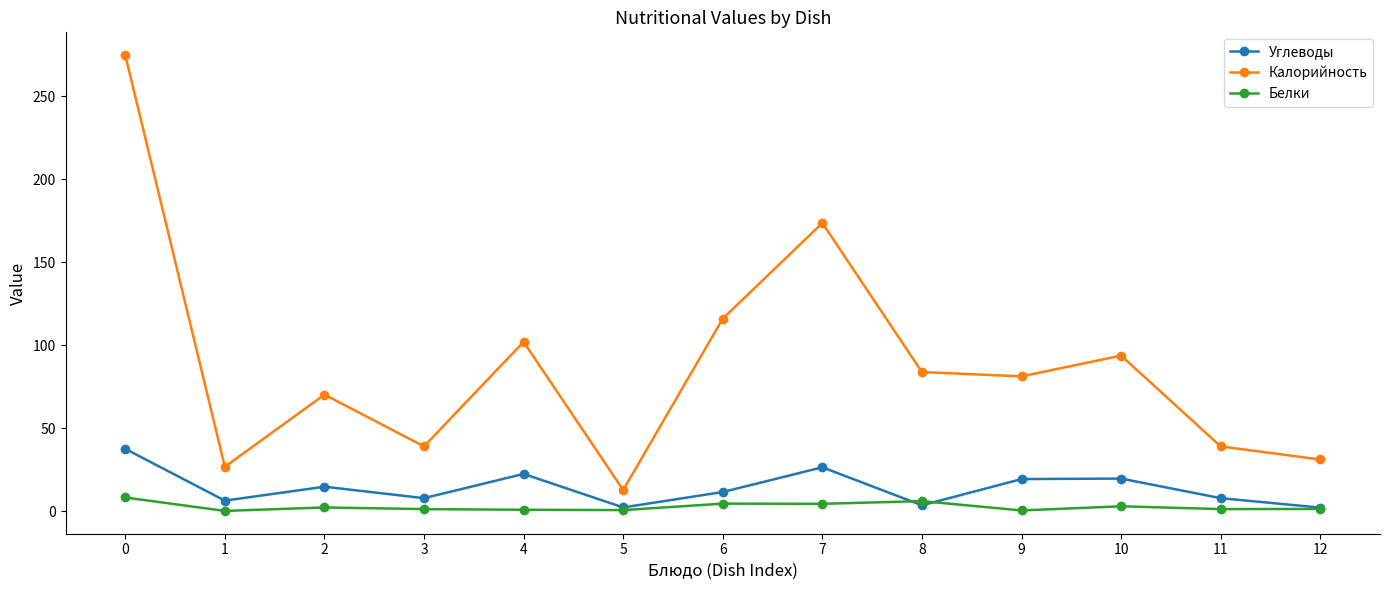

How many distinct data groups are displayed?

3